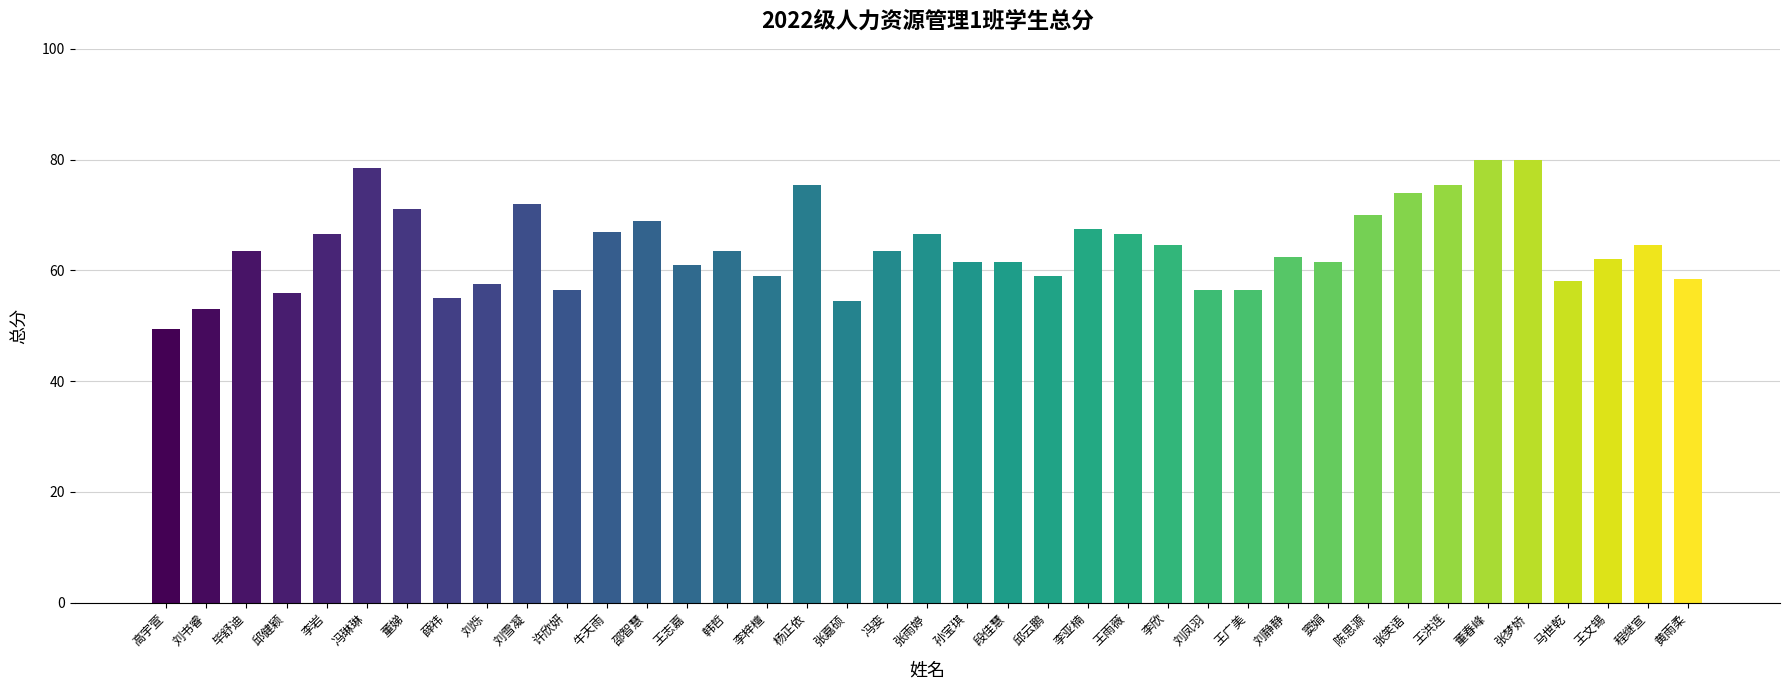

What is the label of the 29th bar from the left?

刘静静